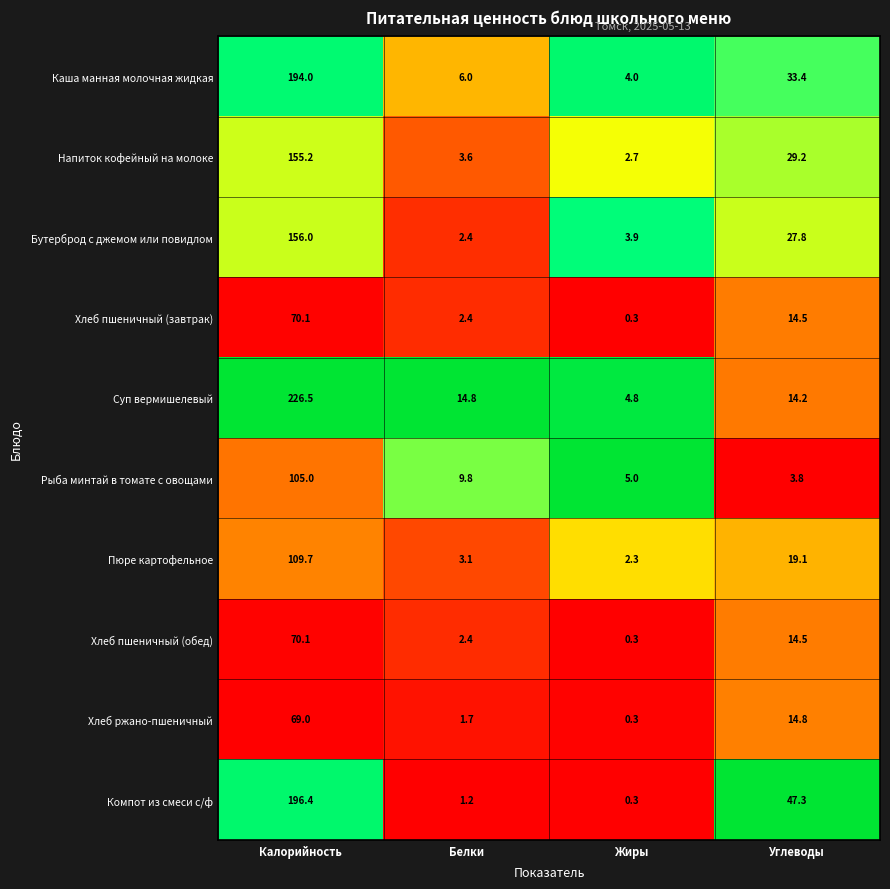

At which category is the sum across all series the highest?

Калорийность